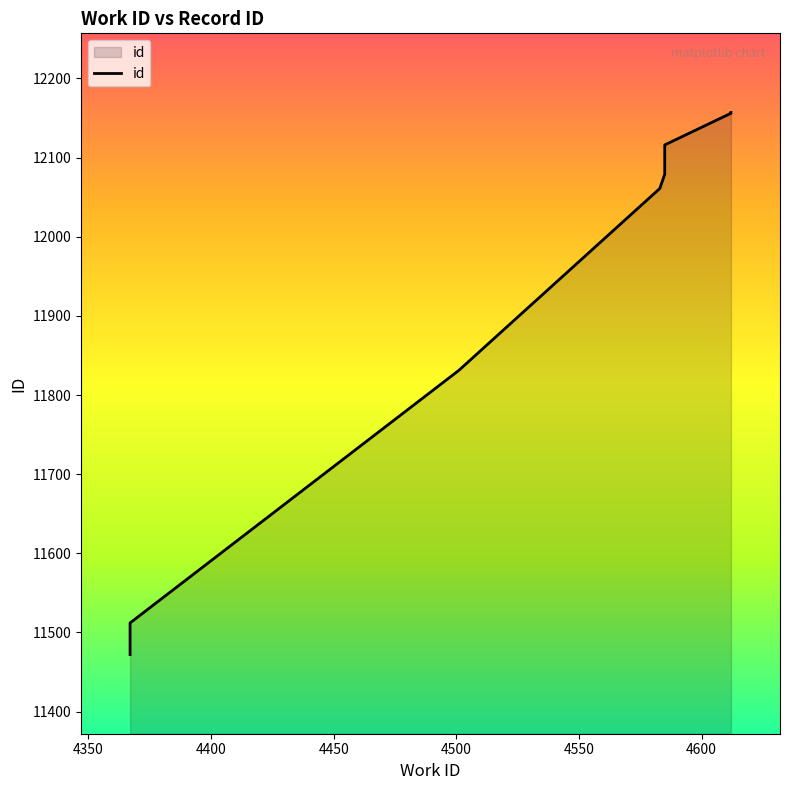

True or false: there are more than 1 points higher than both neighbors.

False